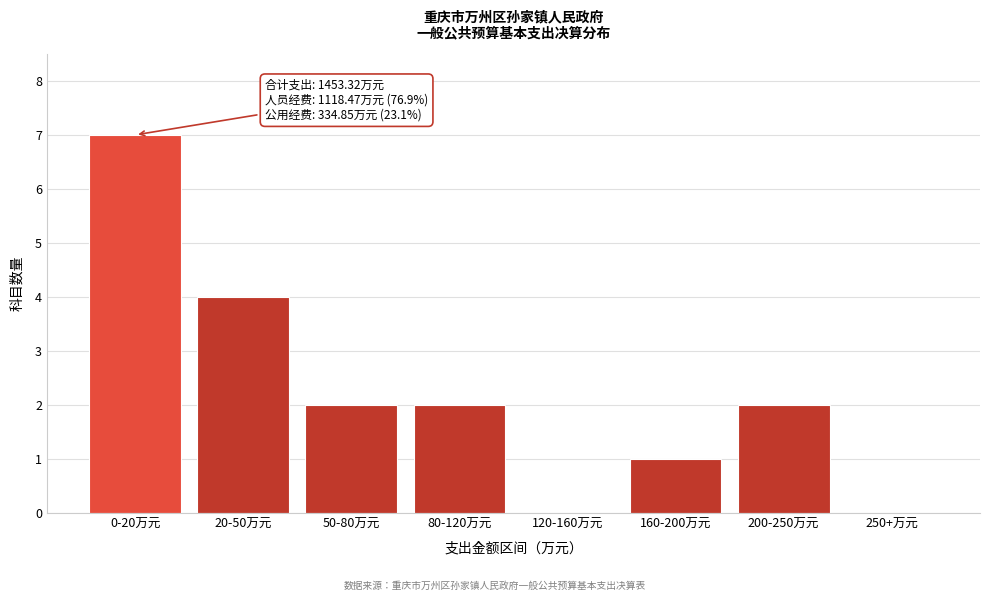

Reading left to right, list all the values displayed in this chart.

0-20万元=7	20-50万元=4	50-80万元=2	80-120万元=2	120-160万元=0	160-200万元=1	200-250万元=2	250+万元=0